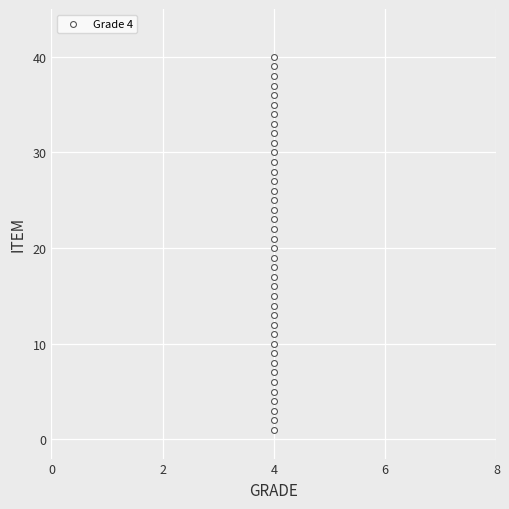

What is the range of Y values (max minus min)?

39